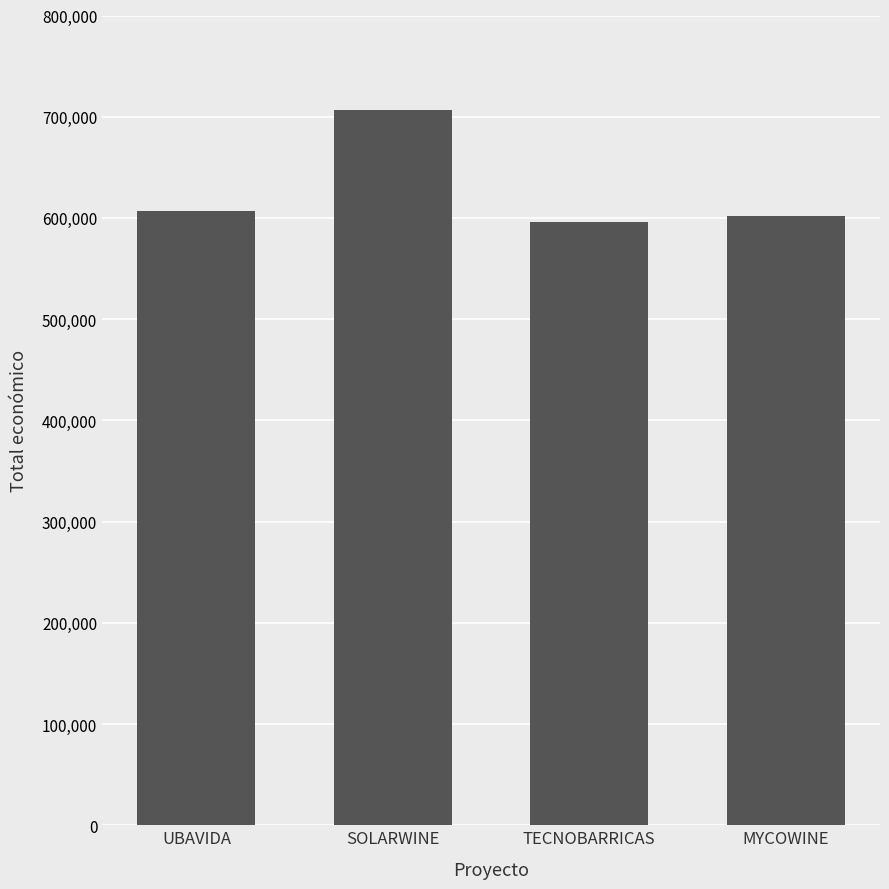

What is the sum of all values?

2512718.4